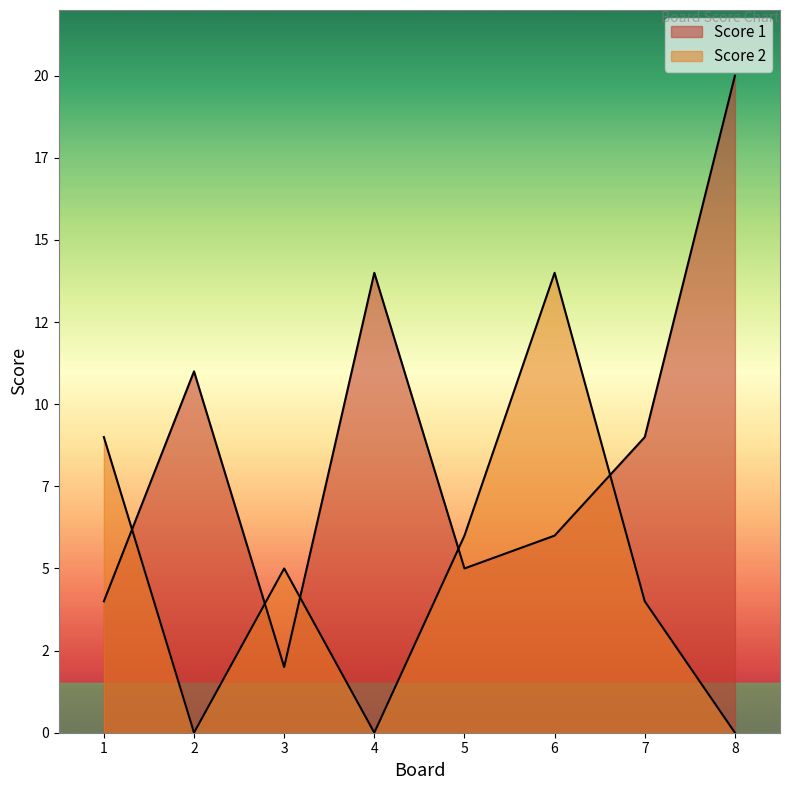

Which category has the lowest value in the Score 2 series?

2